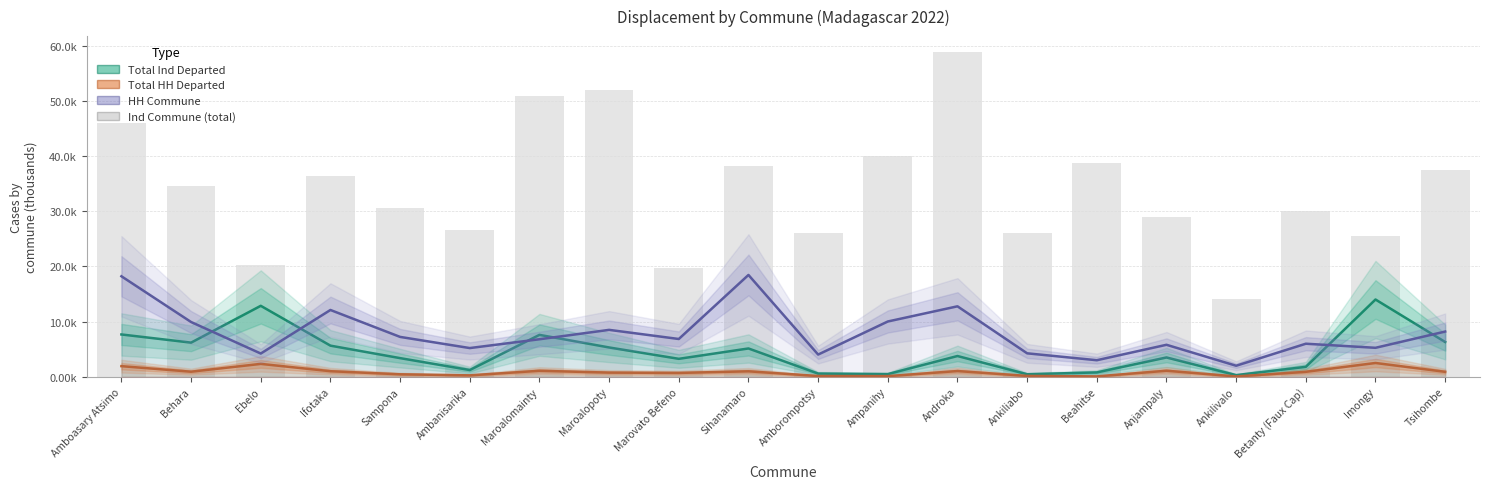

What is the difference between the HH Commune values at Ebelo and Tsihombe?

4.0